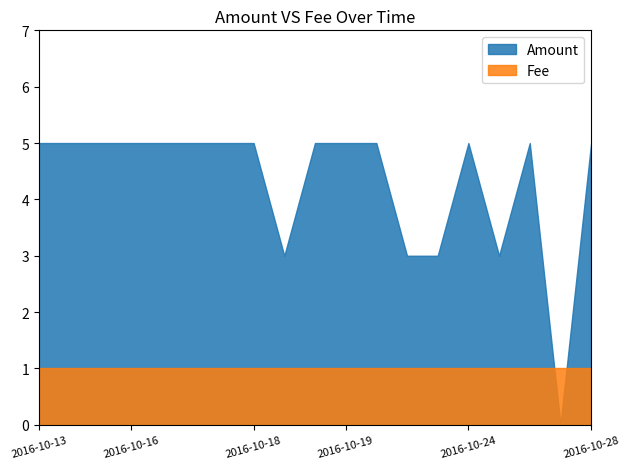

Does the chart have visible grid lines?

No